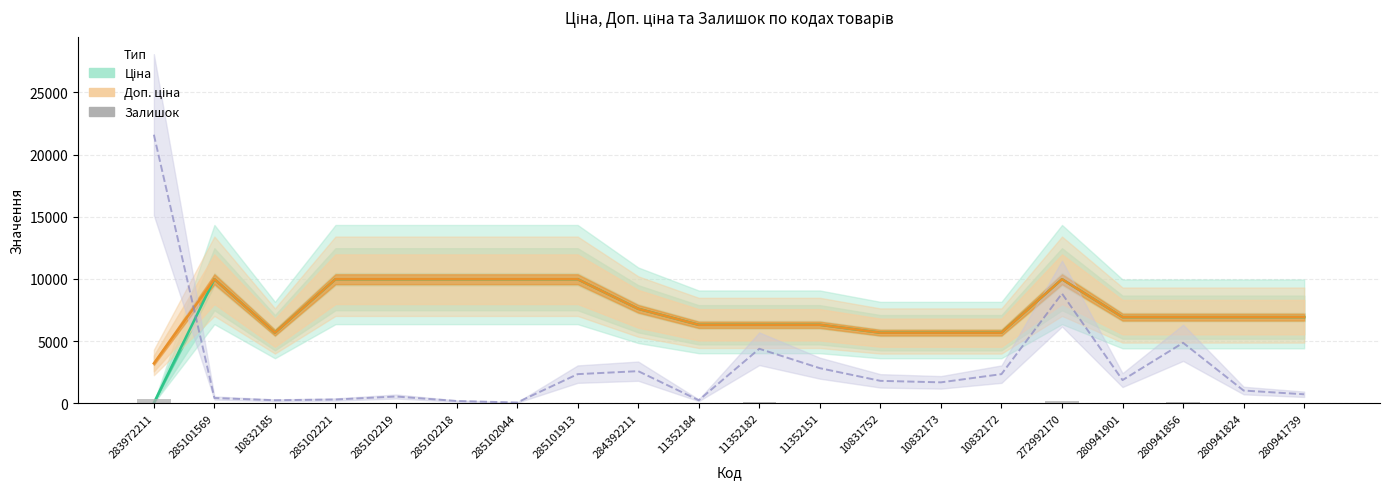

How many series are shown in this chart?

3